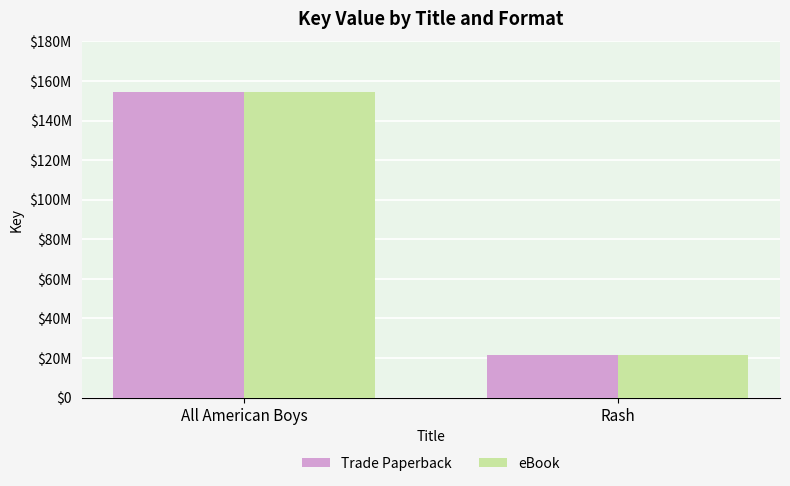

What is the difference between the Trade Paperback values at All American Boys and Rash?

132920599